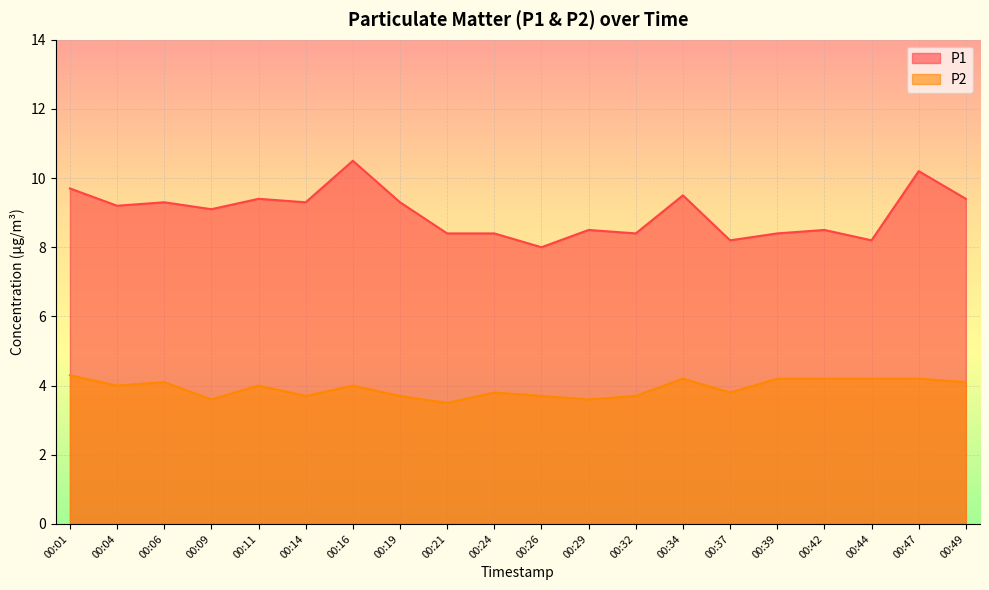

What is the spread (max minus min) of values at 00:21?

4.9